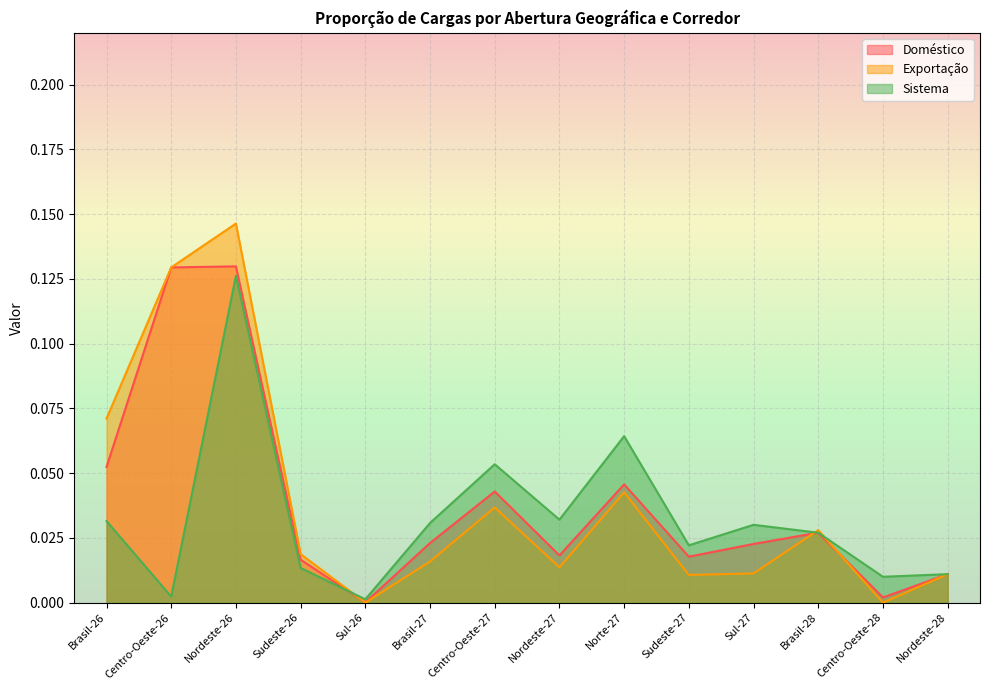

Which series ends up on top after the final intersection of Exportação and Doméstico?

Doméstico